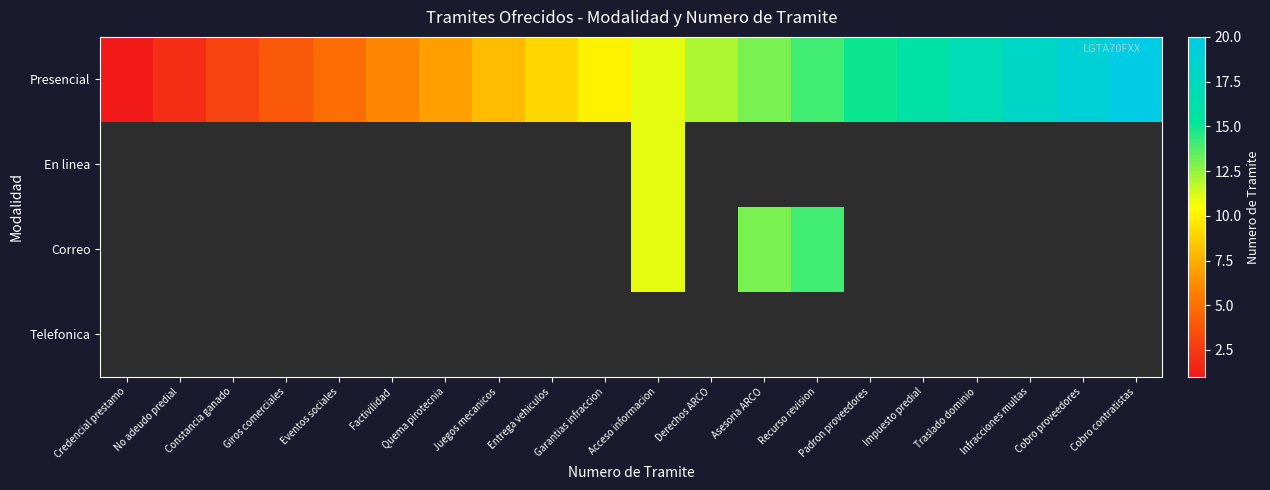

What is the average value of the Presencial series?

10.5